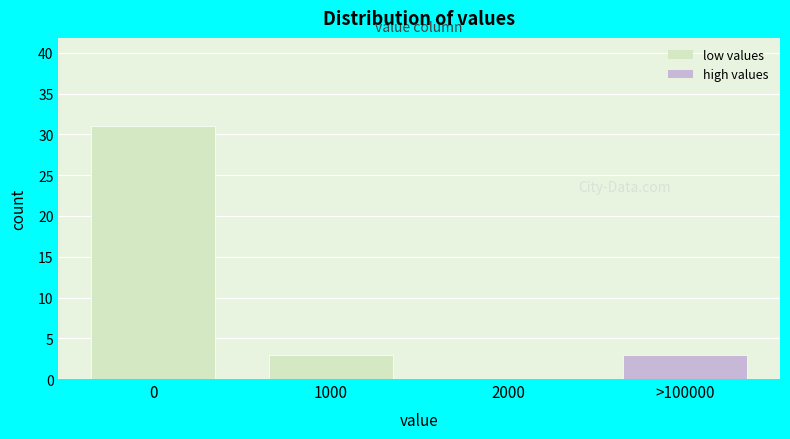

Reading right to left, list all the values displayed in this chart.

>100000=3	2000=0	1000=3	0=31